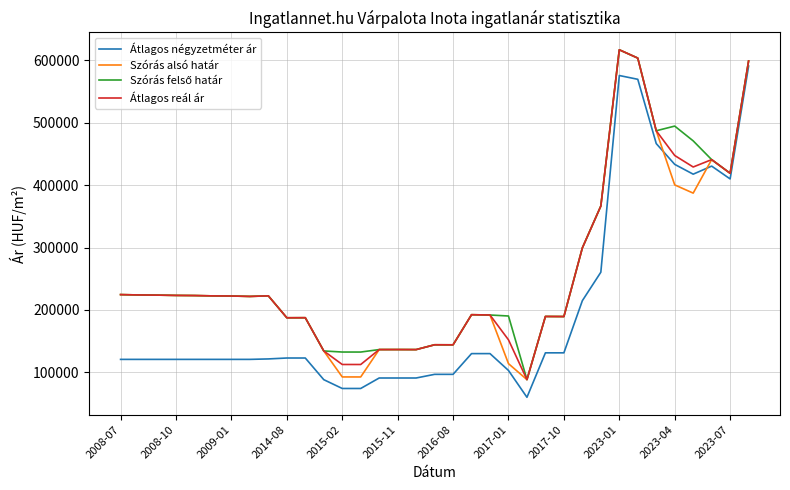

At how many categories does at least one series exceed 113123?

34